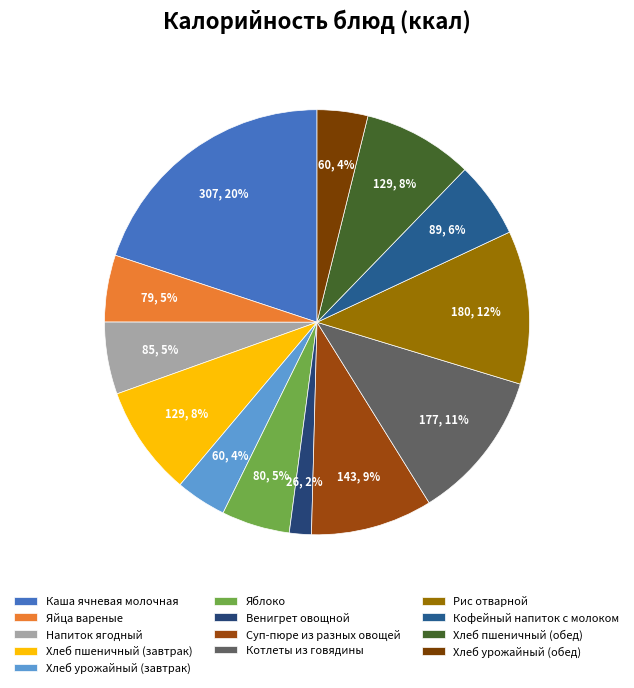

Rank the categories by value from lowest to highest.

Венигрет овощной, Хлеб урожайный (завтрак), Хлеб урожайный (обед), Яйца вареные, Яблоко, Напиток ягодный, Кофейный напиток с молоком, Хлеб пшеничный (завтрак), Хлеб пшеничный (обед), Суп-пюре из разных овощей, Котлеты из говядины, Рис отварной, Каша ячневая молочная